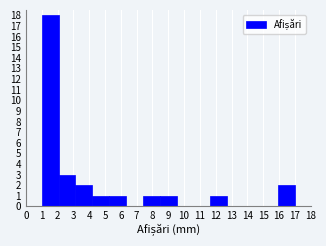

Reading left to right, list every bar in this chart as the range it spans on the x-axis followed by its height. Neither the bar edges nor the heights are printed on the chart, so give them approximately, as read against the axes.

1.0 to 2.1: 18
2.1 to 3.1: 3
3.1 to 4.2: 2
4.2 to 5.3: 1
5.3 to 6.3: 1
6.3 to 7.4: 0
7.4 to 8.5: 1
8.5 to 9.5: 1
9.5 to 10.6: 0
10.6 to 11.7: 0
11.7 to 12.7: 1
12.7 to 13.8: 0
13.8 to 14.9: 0
14.9 to 15.9: 0
15.9 to 17.0: 2